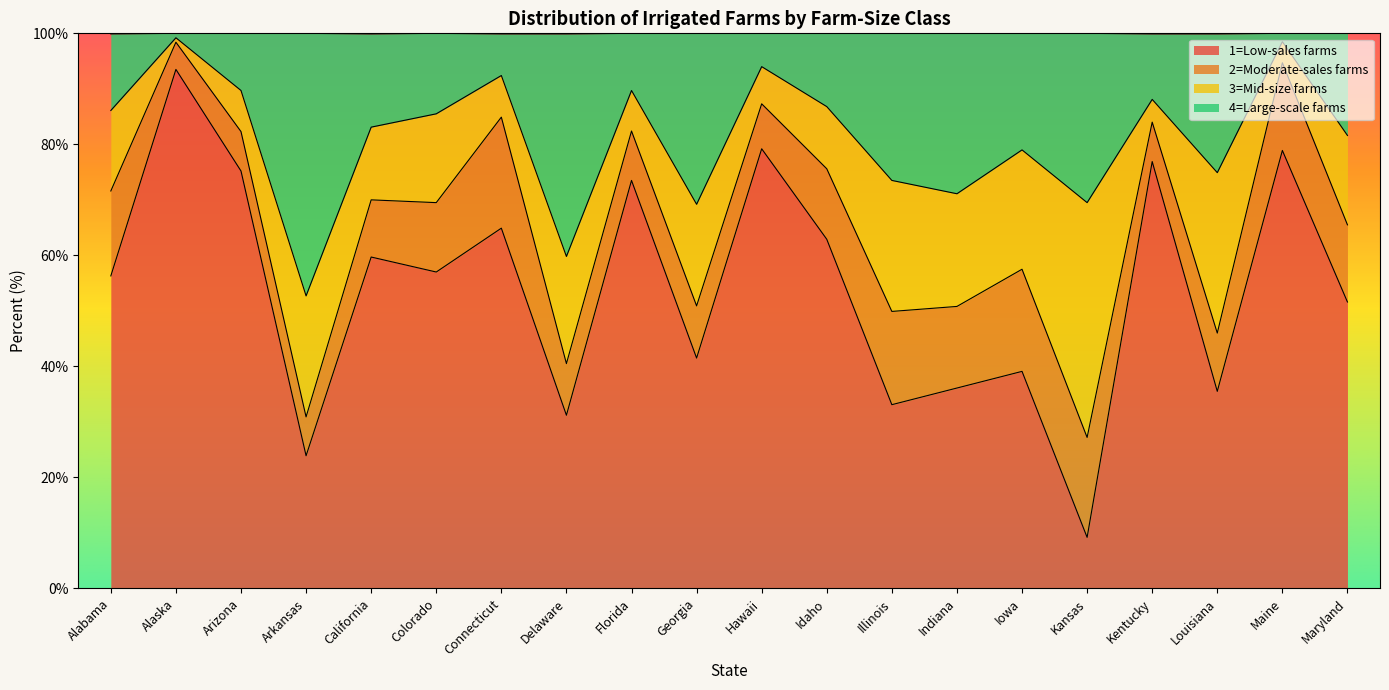

Is it true that 1=Low-sales farms equals 121.2 at Florida?

False